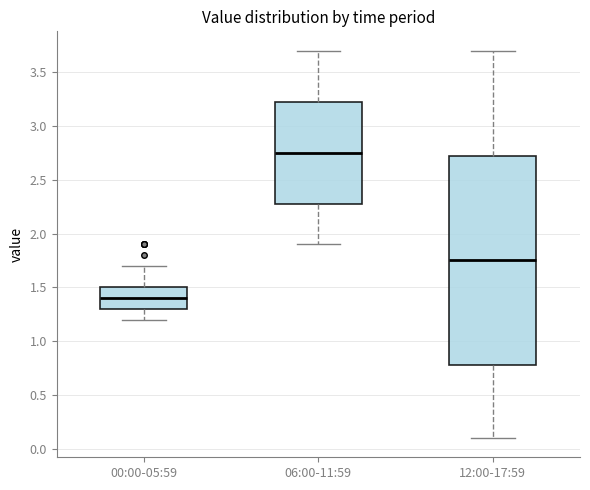

Reading left to right, transcribe this box plot: for each box, give where its median line is, the range the box spans, and where its two whiskers end, as read against the y-axis. The values are not printed on the chart, so give them approximately, as read against the axis.

00:00-05:59: median 1.40, box 1.30 to 1.50, whiskers 1.20 to 1.70
06:00-11:59: median 2.75, box 2.30 to 3.25, whiskers 1.90 to 3.70
12:00-17:59: median 1.75, box 0.80 to 2.75, whiskers 0.10 to 3.70